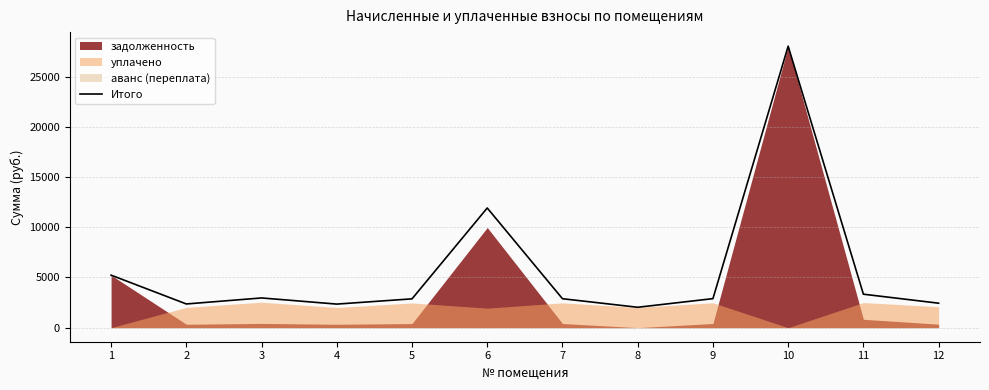

Between 6 and 11, which is larger?

6